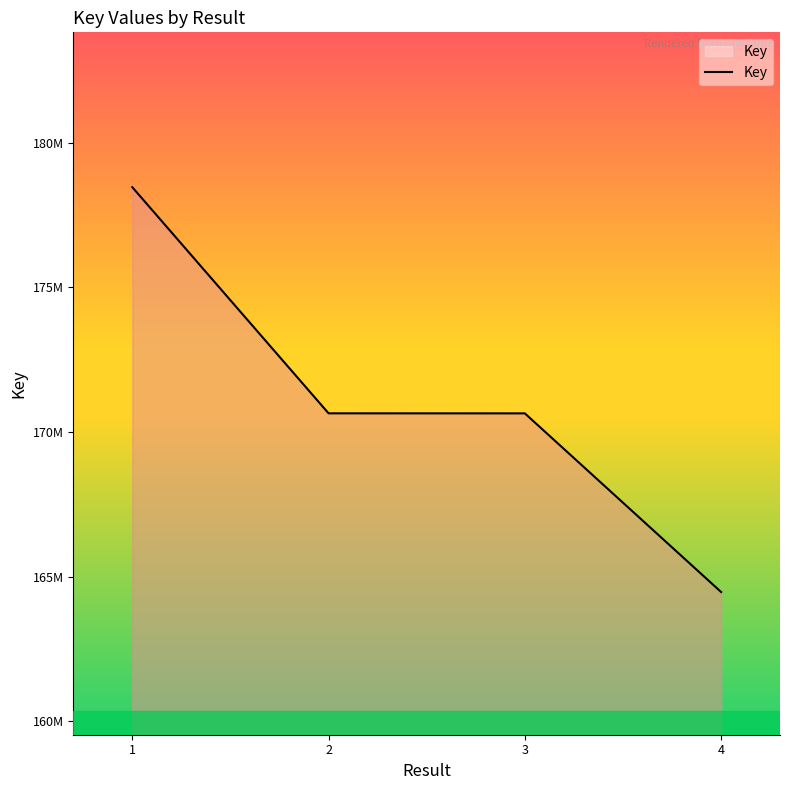

Reading right to left, list all the values displayed in this chart.

4=164470003	3=170647523	2=170648868	1=178468192